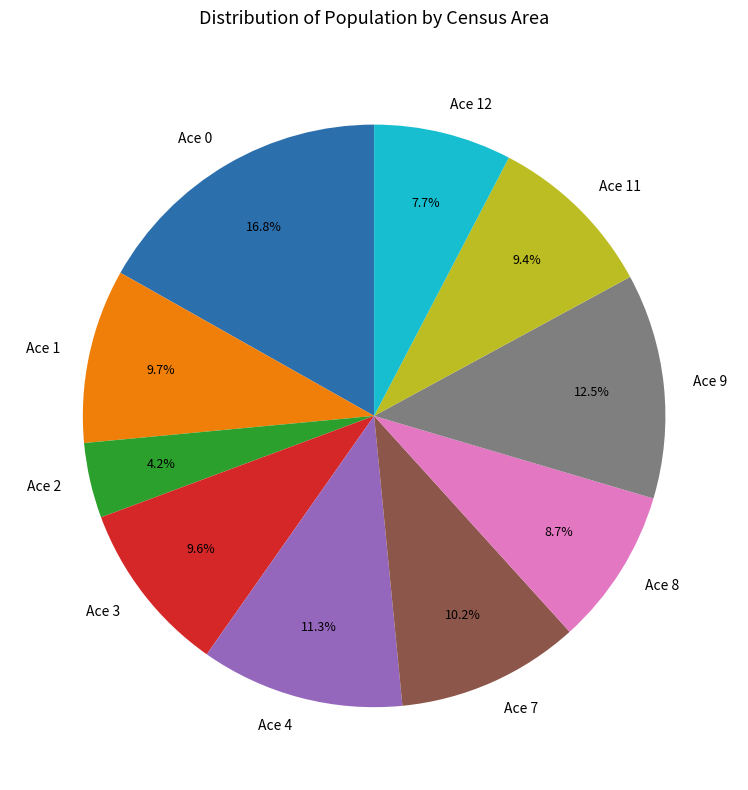

What percentage is NOT represented by Ace 9?

87.5%